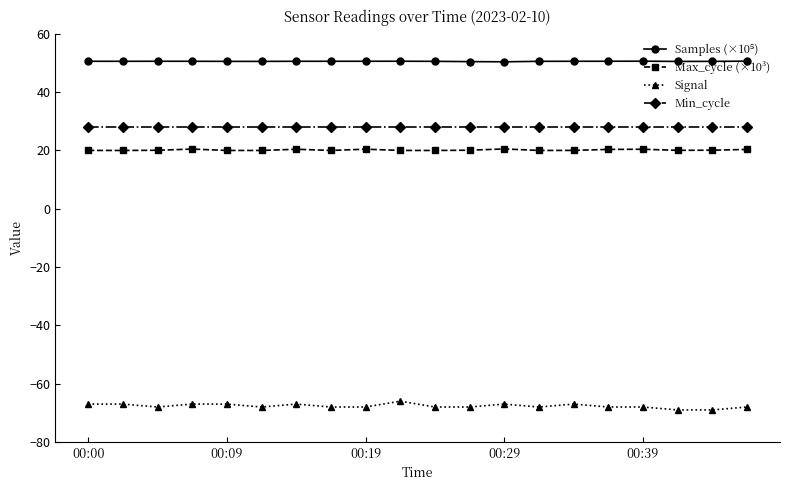

What is the value of the Min_cycle point at the 5th from the left?

28.0